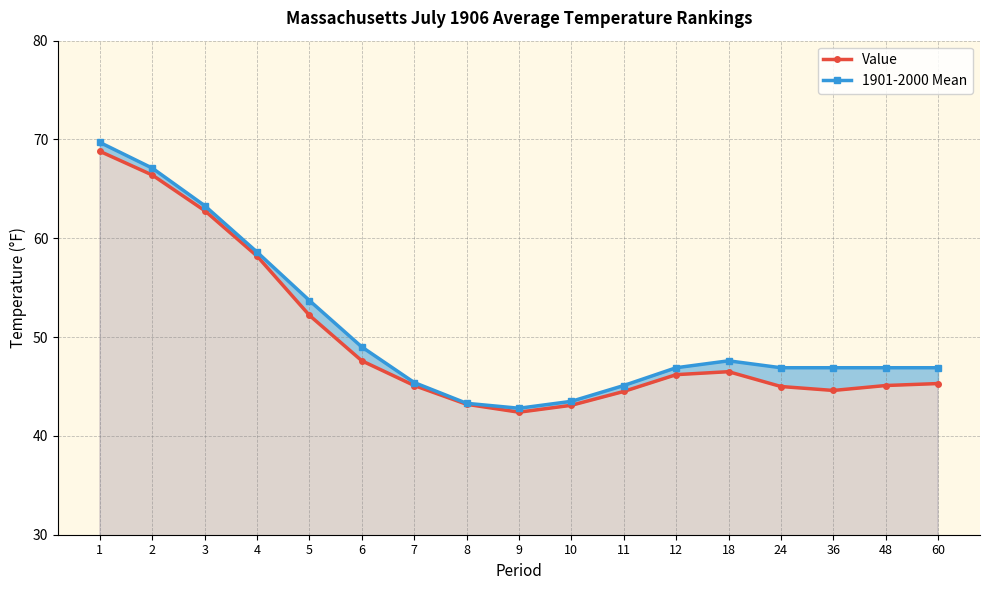

At which category does 1901-2000 Mean reach its first local peak?

18